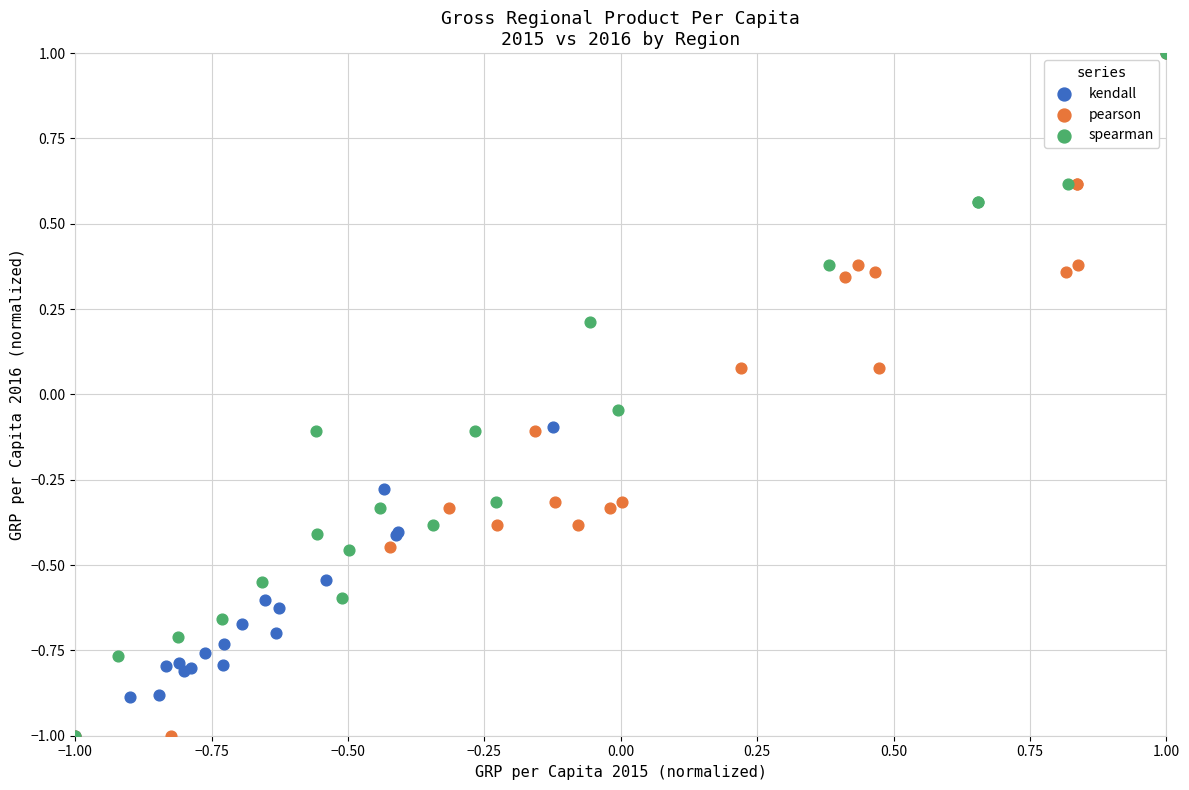

What are all the series names shown in the legend?

kendall, pearson, spearman